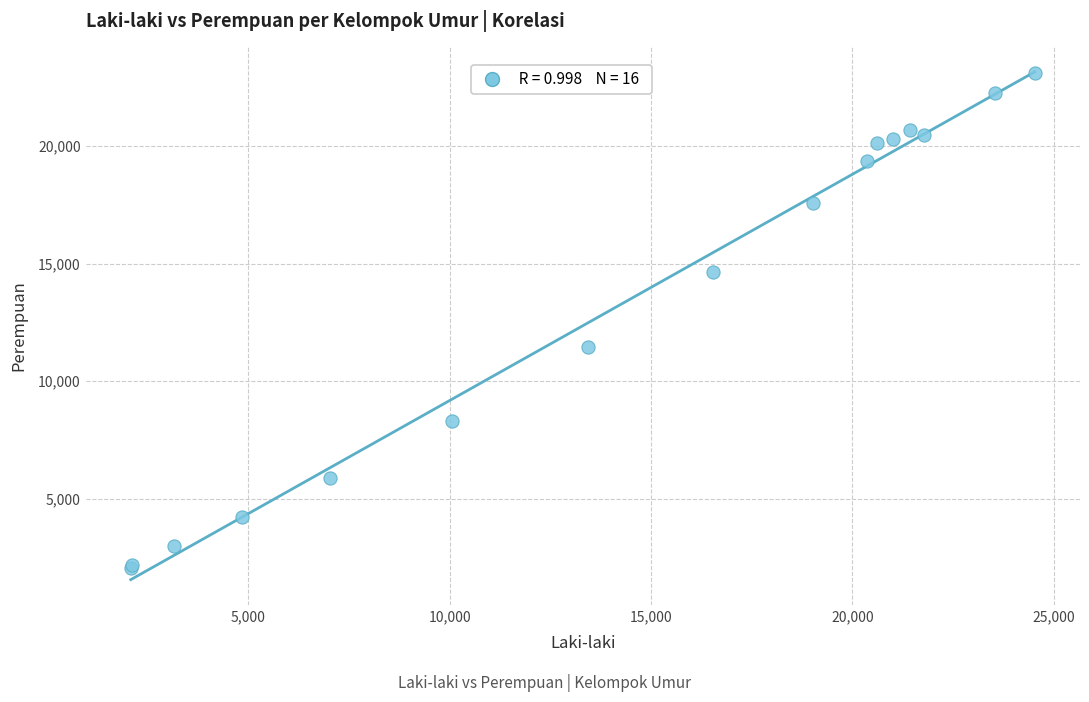

What Y value in the scatter plot is closest to 12598?

11445